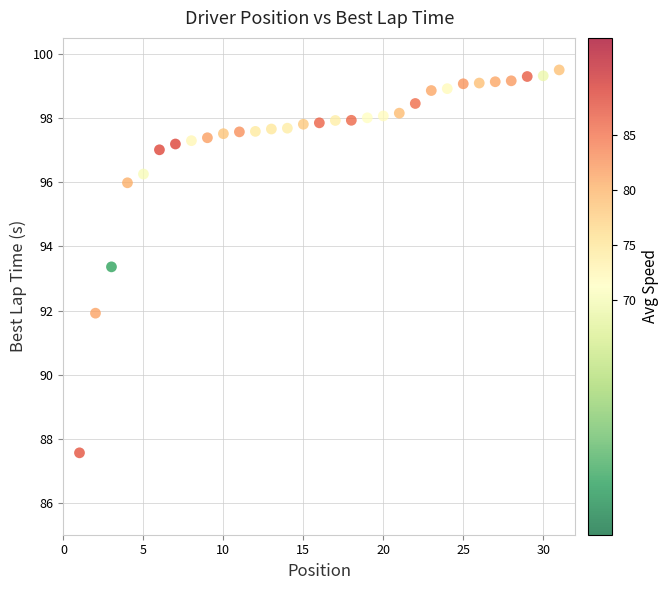

What Y value in the scatter plot is closest to 93?

93.4